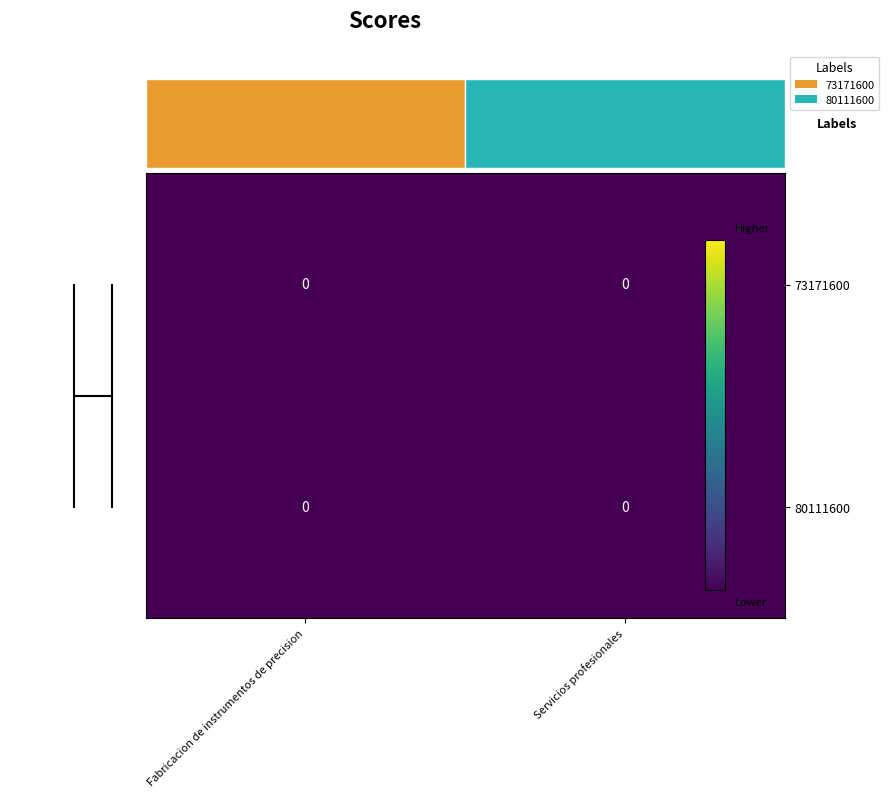

The value of 80111600 at Servicios profesionales is 0.0. True or false?

False